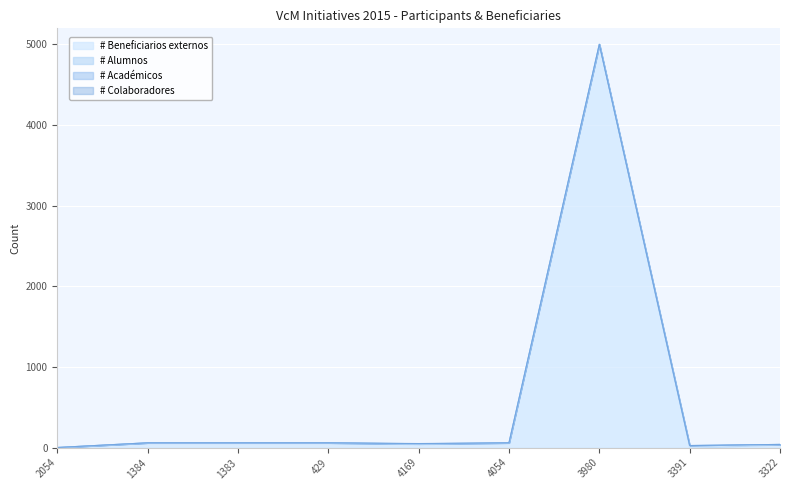

True or false: # Beneficiarios externos has a value of 1 at 2054.

True